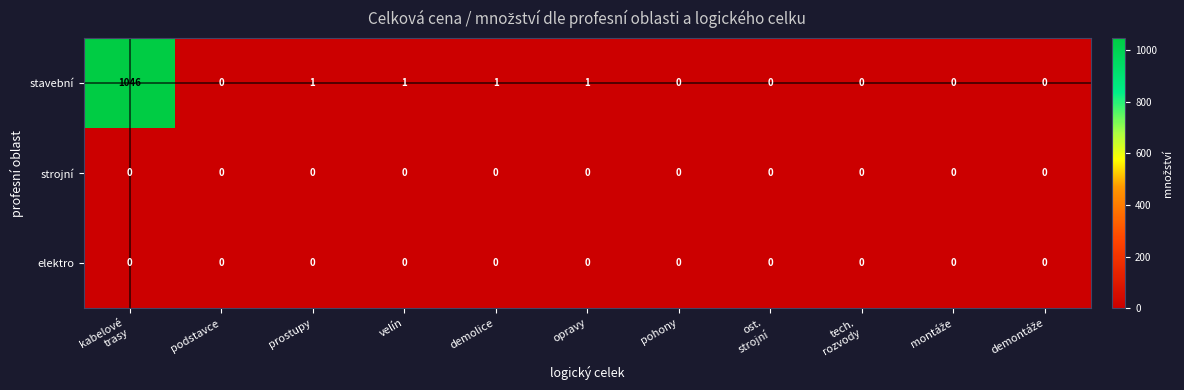

What is the maximum value shown in the chart?

1046